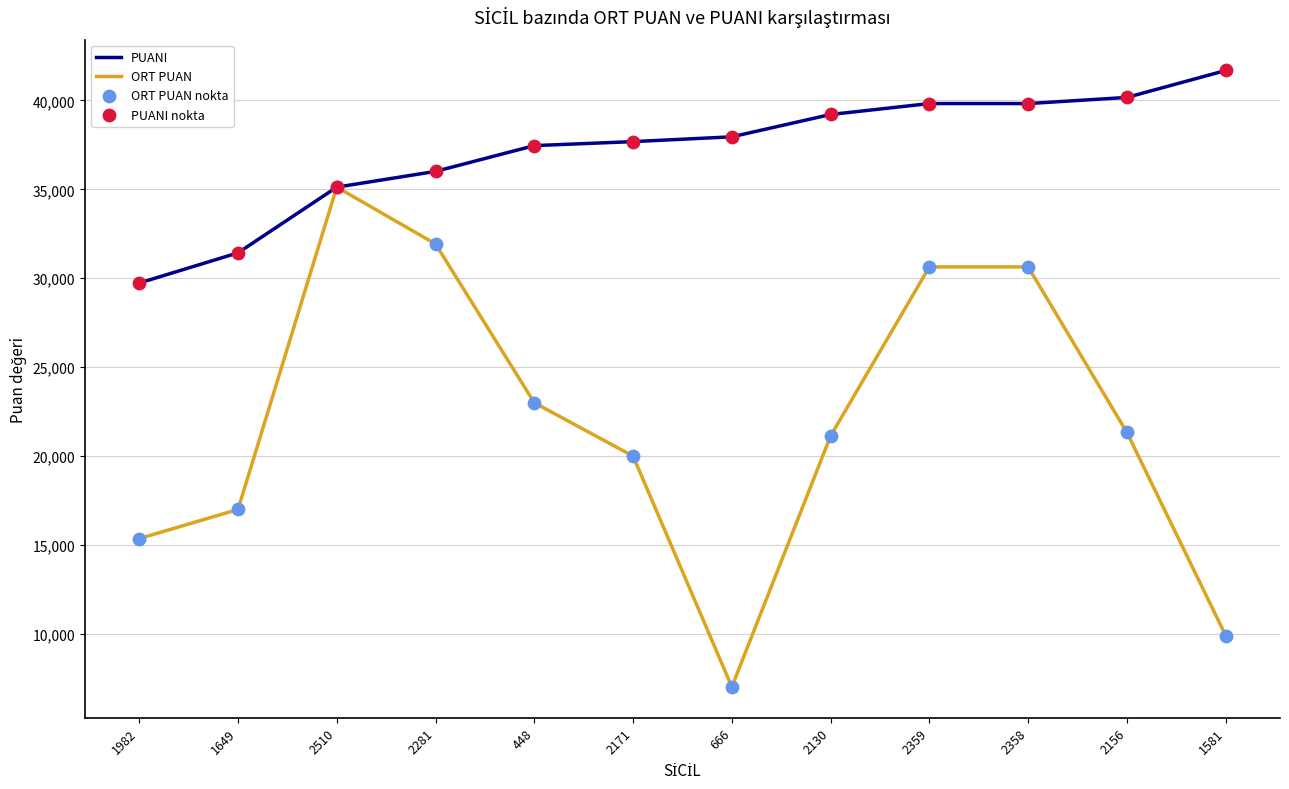

Between 1649 and 2171, which series saw the biggest shift?

PUANI